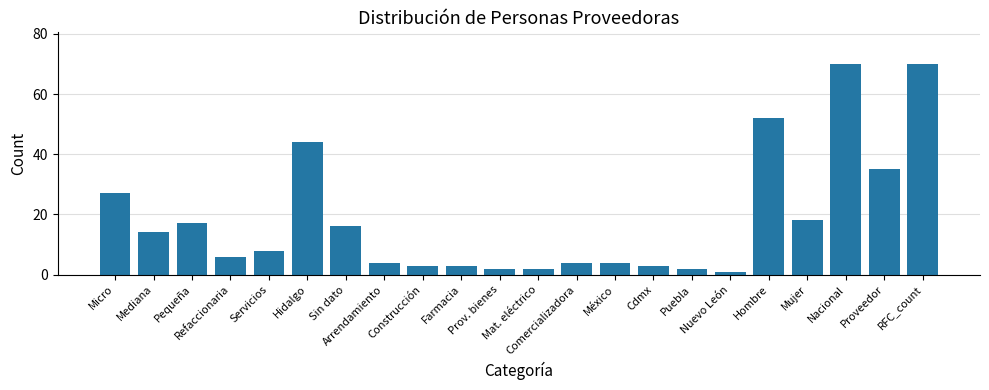

True or false: the data shows 52 at Hombre.

True